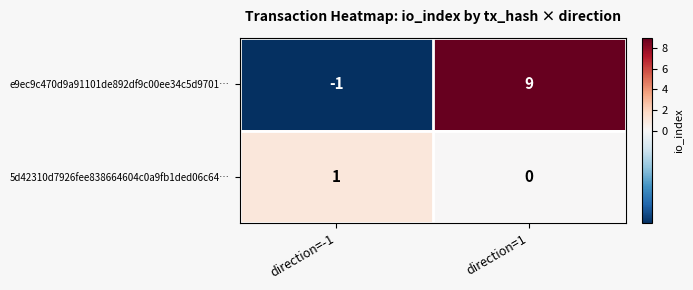

Reading right to left, what are all the values shown in this chart?

e9ec9c470d9a91101de892df9c00ee34c5d9701…: direction=1=9	direction=-1=-1
5d42310d7926fee838664604c0a9fb1ded06c64…: direction=1=0	direction=-1=1